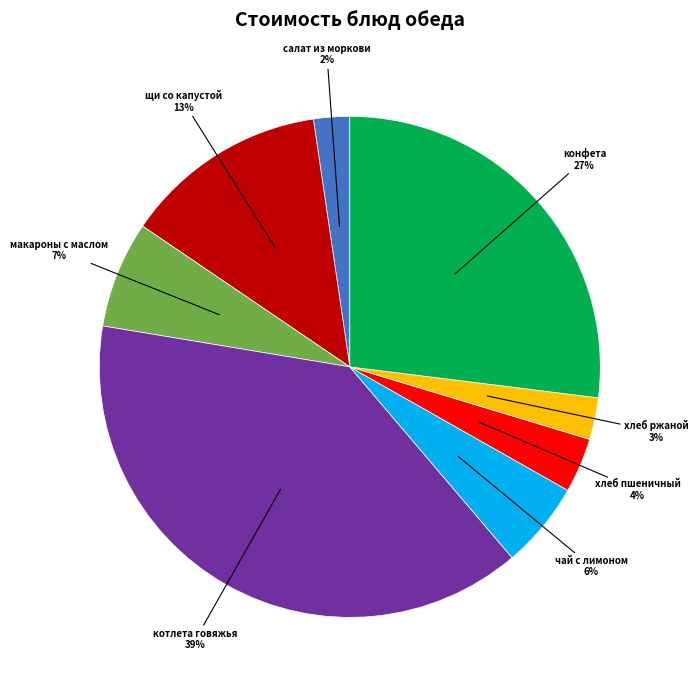

Is there a majority slice in this chart?

No